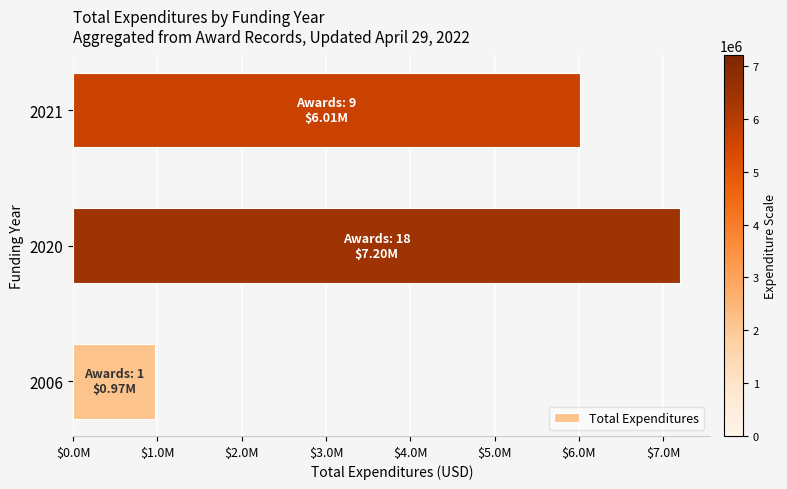

Rank the categories by value from highest to lowest.

2020, 2021, 2006